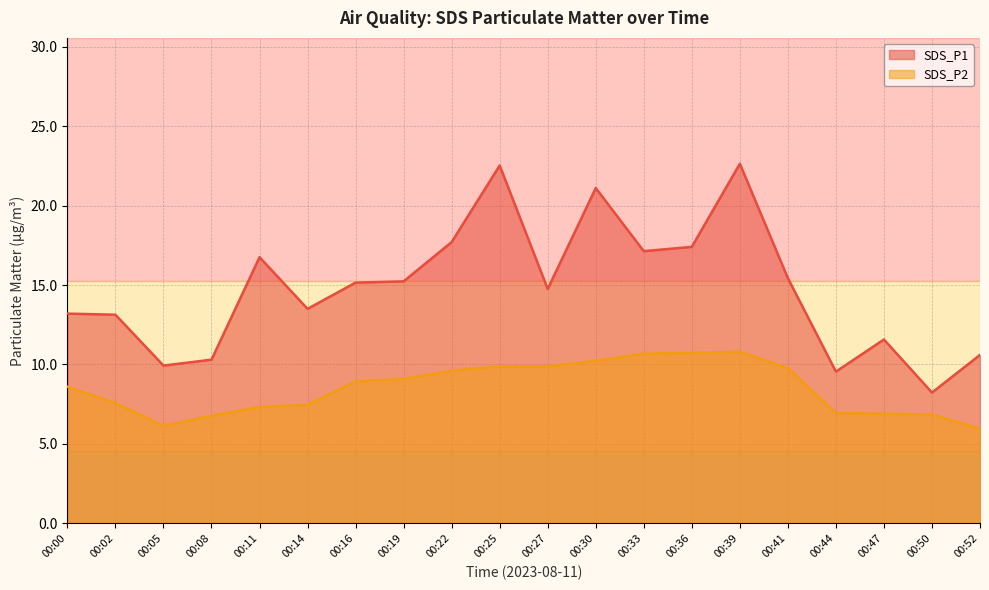

True or false: SDS_P1 and SDS_P2 cross at least once.

False